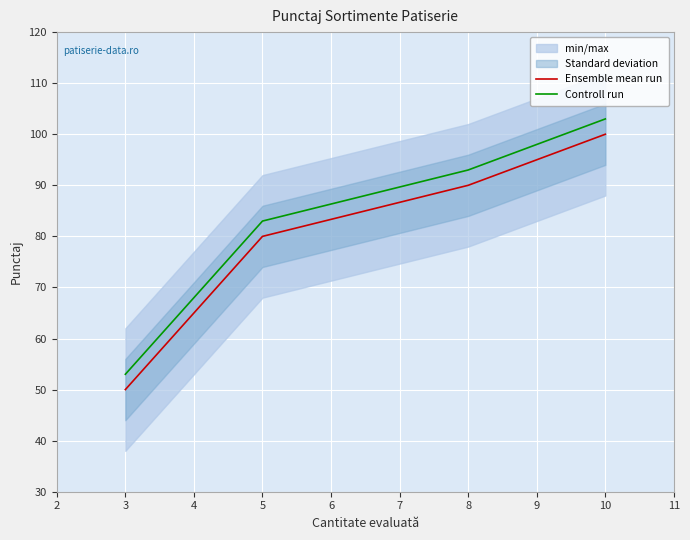

True or false: Ensemble mean run and Controll run intersect in this chart.

False